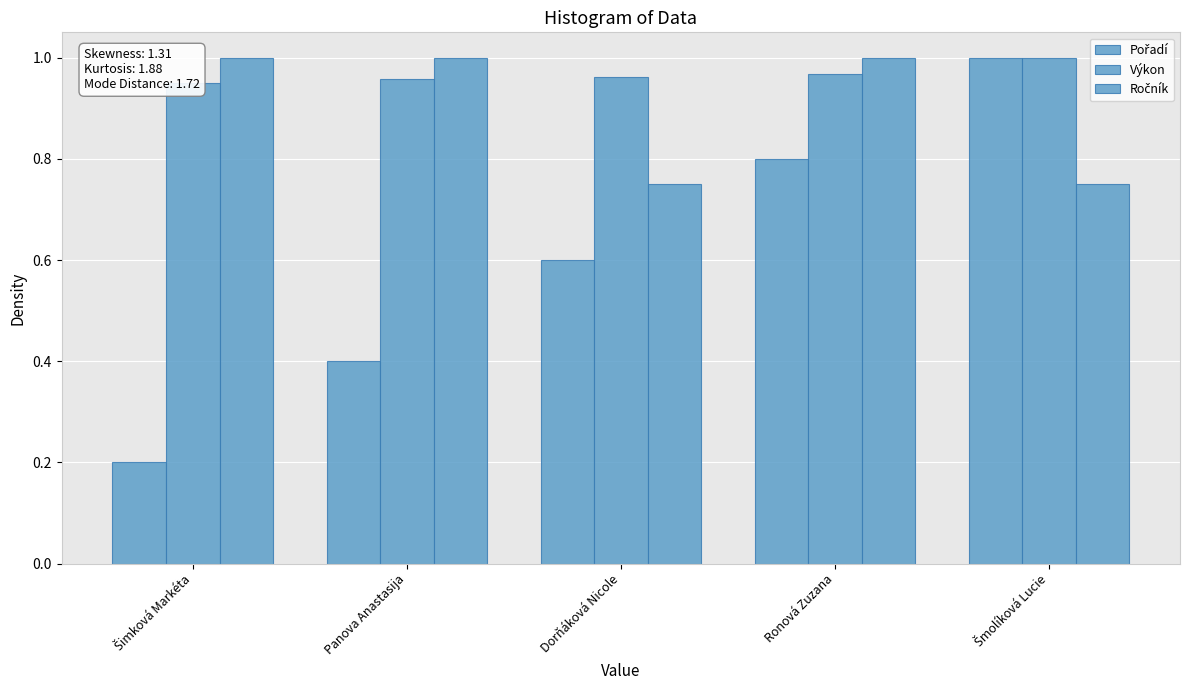

Reading right to left, list all the values displayed in this chart.

Pořadí: Šmolíková Lucie=1.0	Ronová Zuzana=0.8	Dorňáková Nicole=0.6	Panova Anastasija=0.4	Šimková Markéta=0.2
Výkon: Šmolíková Lucie=1.0	Ronová Zuzana=1.0	Dorňáková Nicole=1.0	Panova Anastasija=1.0	Šimková Markéta=0.9
Ročník: Šmolíková Lucie=0.8	Ronová Zuzana=1.0	Dorňáková Nicole=0.8	Panova Anastasija=1.0	Šimková Markéta=1.0